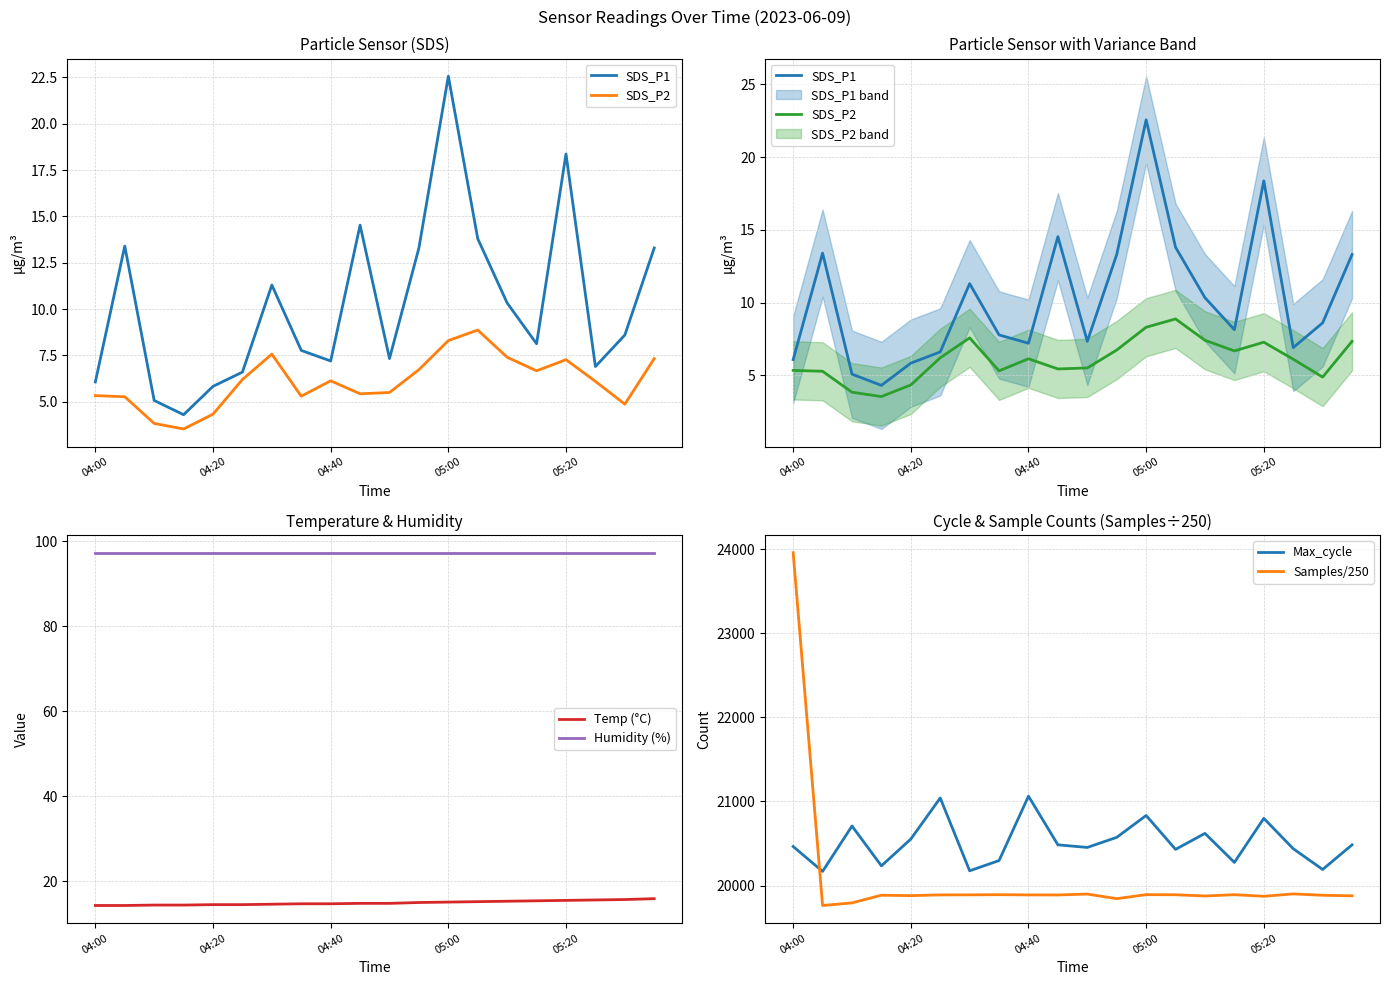

True or false: Humidity (%) and Temp (°C) intersect in this chart.

False